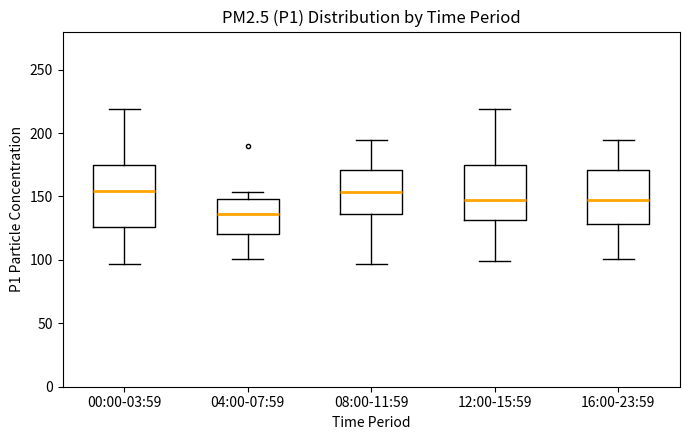

Reading left to right, read every box against the y-axis: the position of its median line, the range the box covers, and the ends of its whiskers. The values are not printed on the chart, so give them approximately, as read against the axis.

00:00-03:59: median 155, box 125 to 175, whiskers 95 to 220
04:00-07:59: median 135, box 120 to 150, whiskers 100 to 155
08:00-11:59: median 155, box 135 to 170, whiskers 95 to 195
12:00-15:59: median 145, box 130 to 175, whiskers 100 to 220
16:00-23:59: median 145, box 130 to 170, whiskers 100 to 195